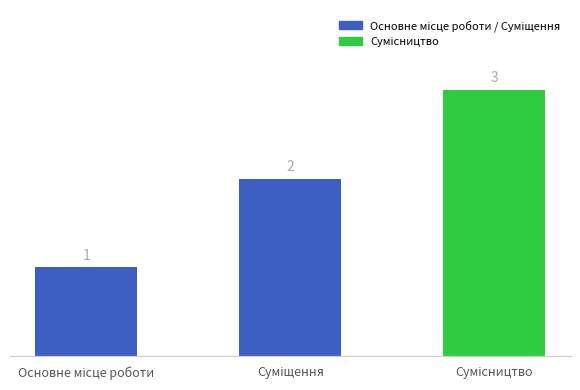

What is the value of the 1st bar from the left?

1